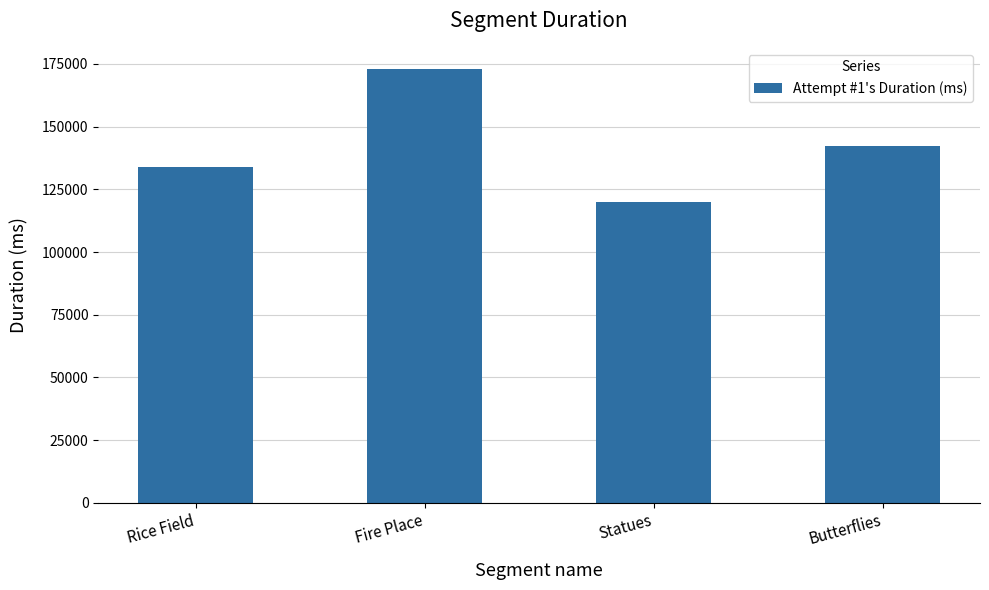

The chart shows a value of 119973 at Statues. True or false?

True